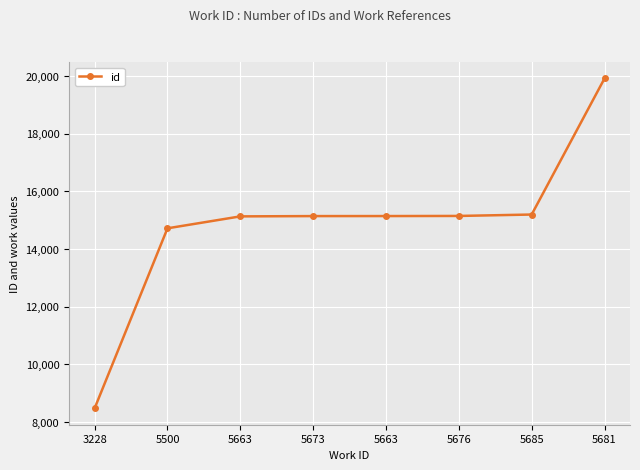

How many categories are shown in the chart?

8